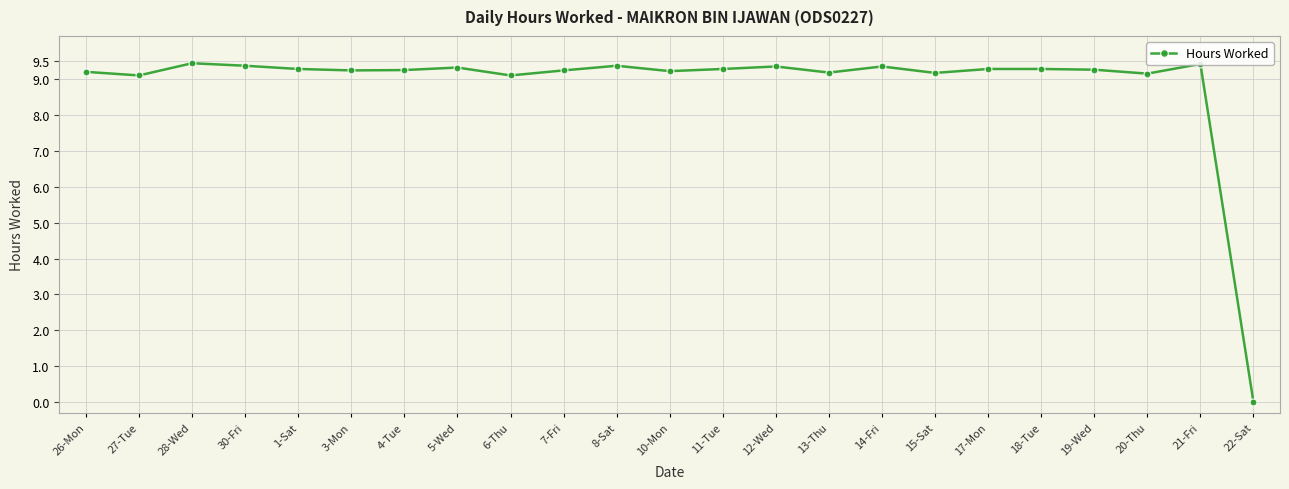

Where does the data first go above 9?

26-Mon